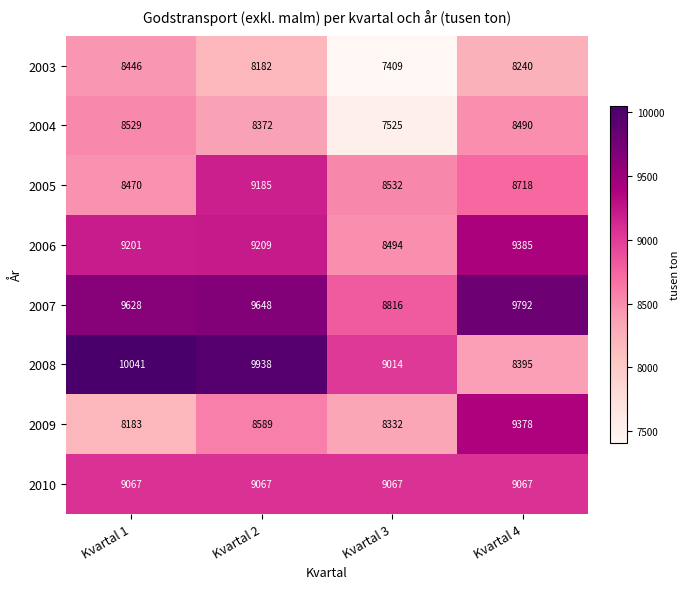

True or false: 2004 has a value of 12087 at Kvartal 3.

False